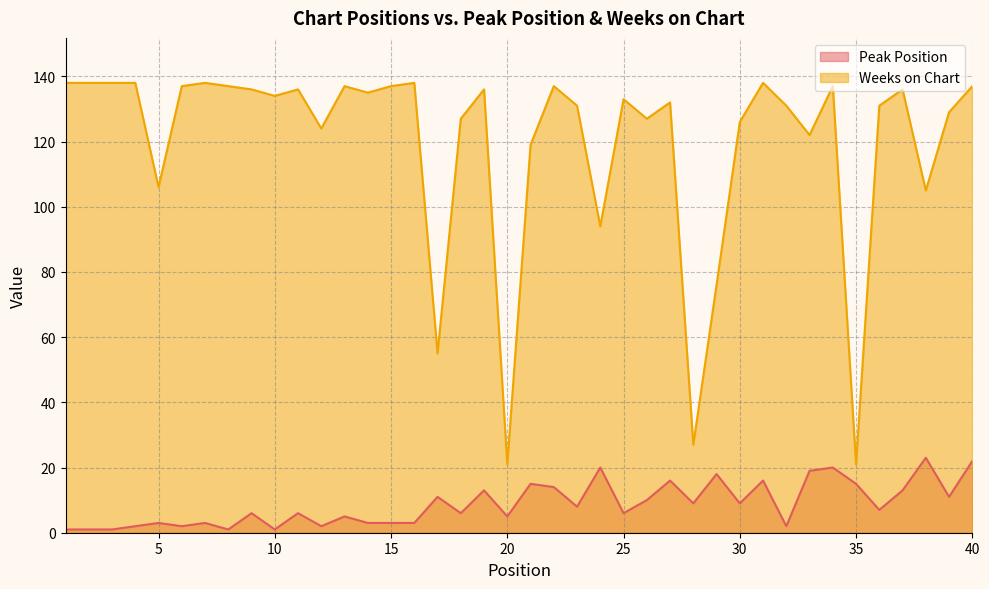

In Weeks on Chart, how many points are higher than both neighbors (excluding endpoints)?

11